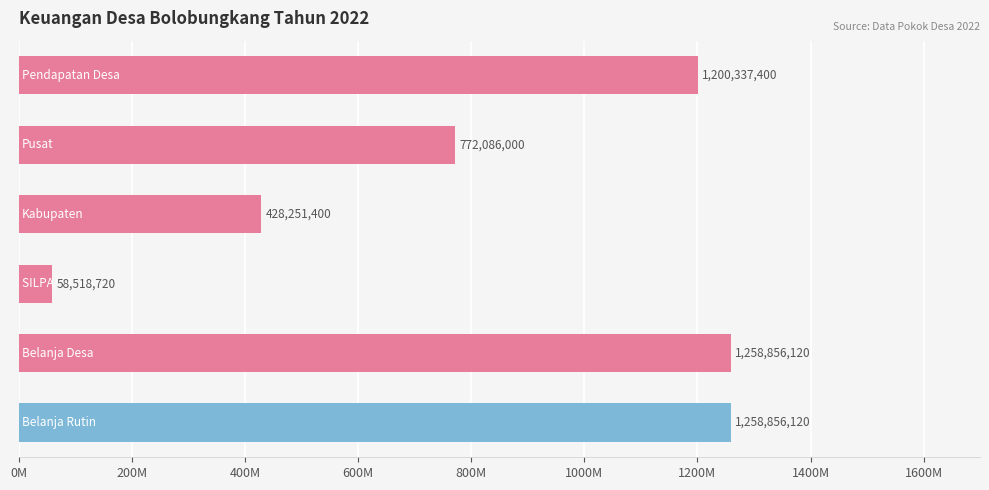

What is the sum of all values?

4976905760